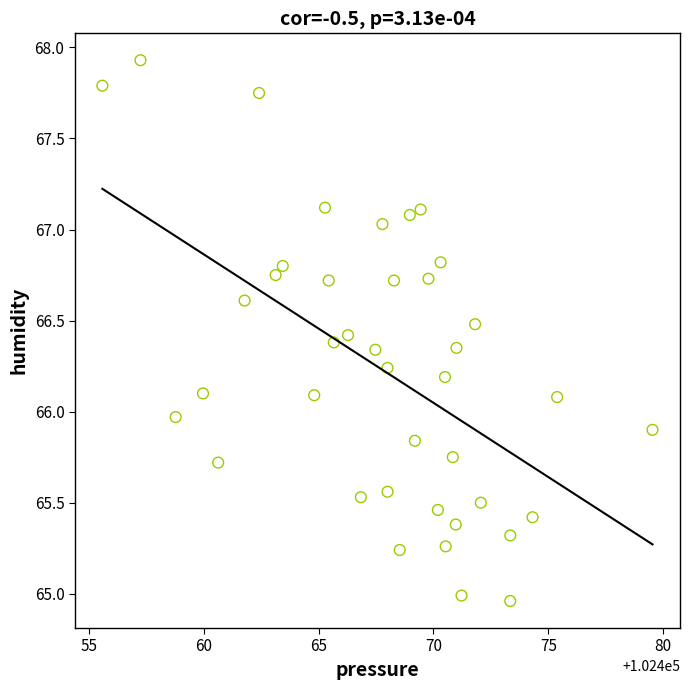

What is the range of X values (max minus min)?

23.9